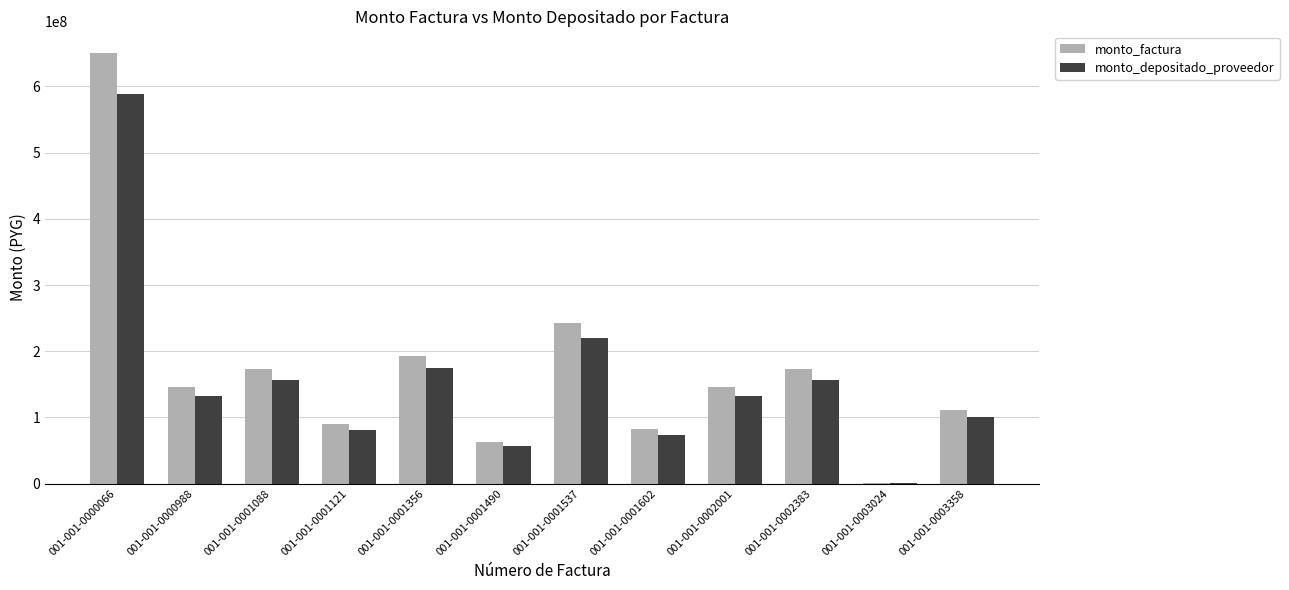

How many groups of bars are there?

12